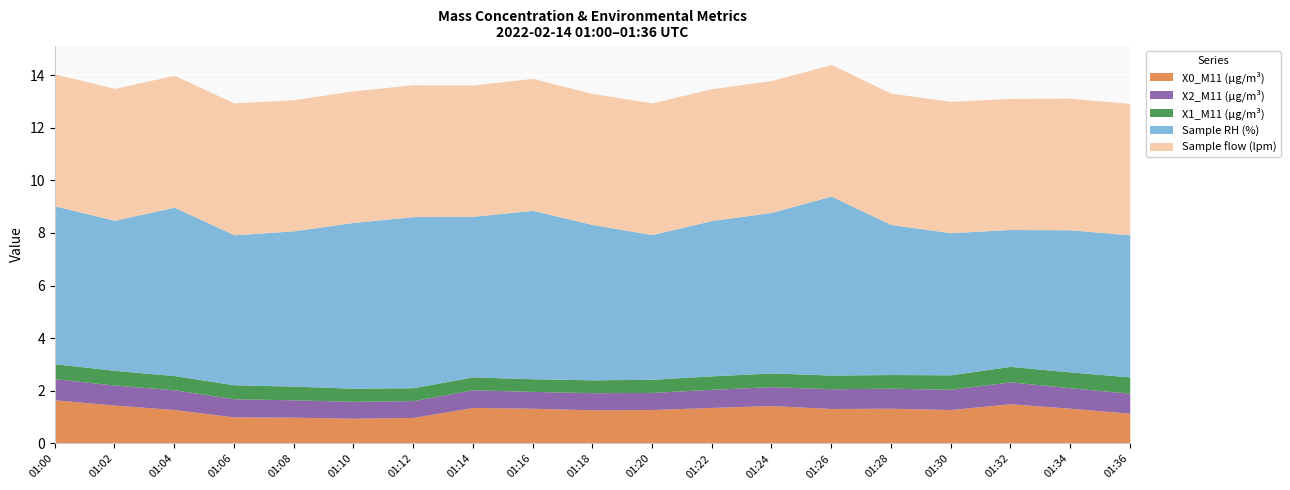

The X0_M11 (μg/m³) series shows 0.9 at 01:00. True or false?

False